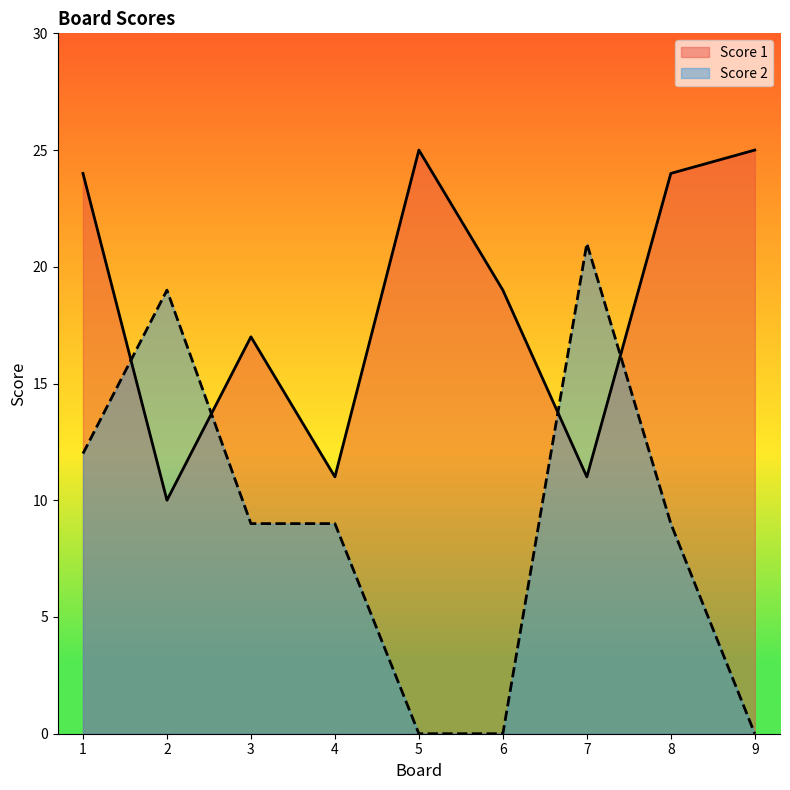

What is the average value of the Score 2 series?

9